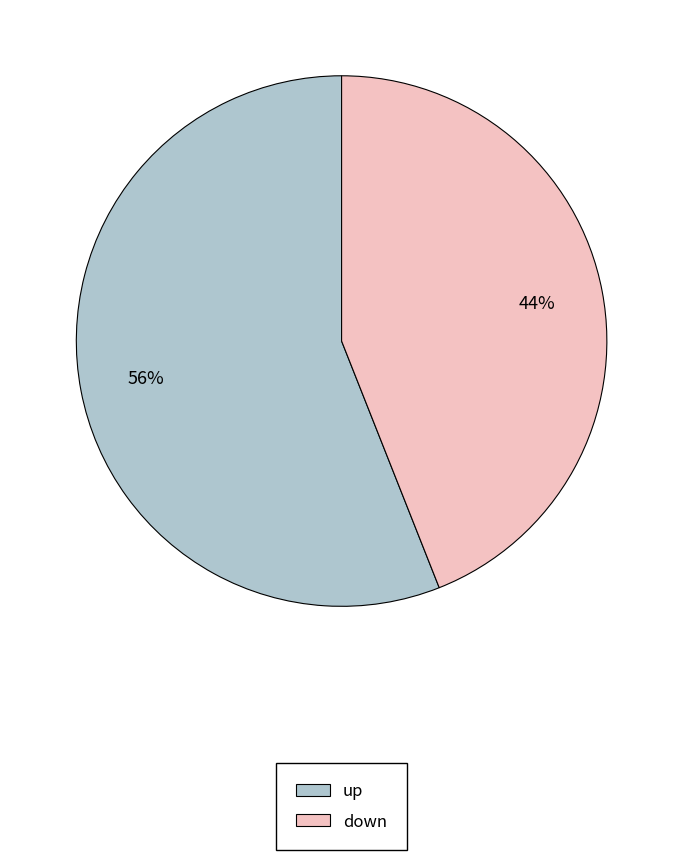

What is the smallest slice in the pie chart?

down